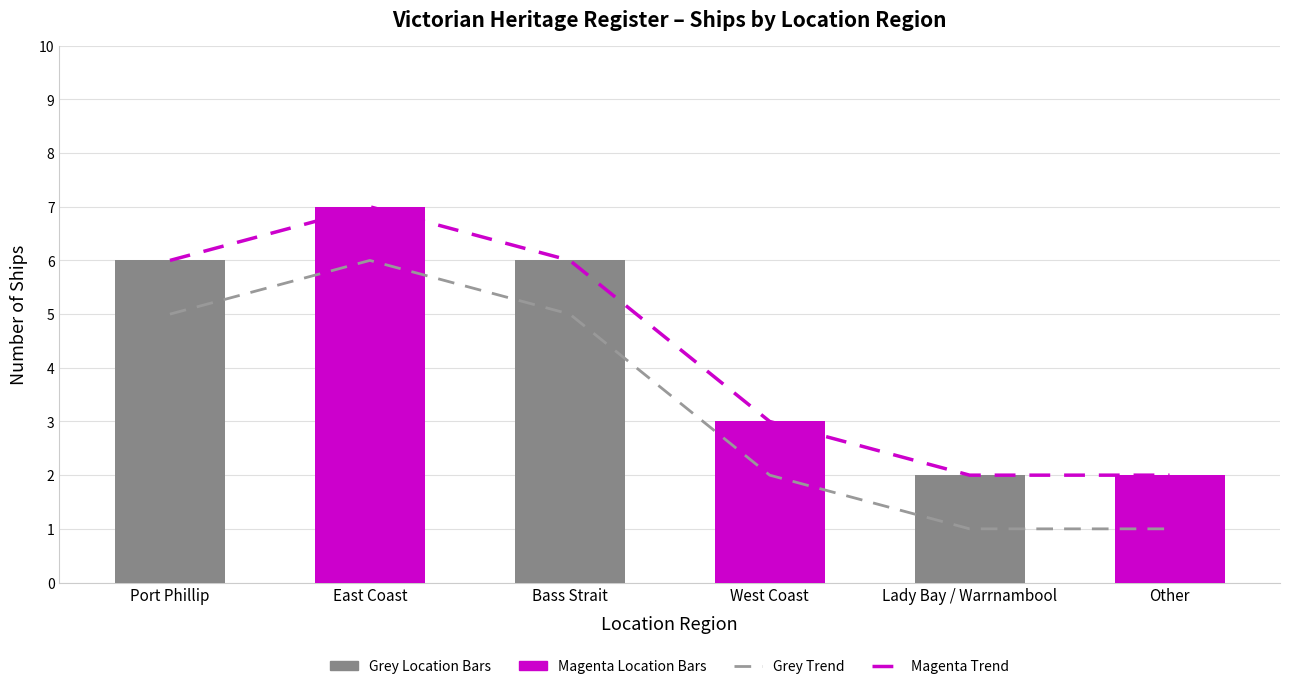

What is the value of the Count trend (Grey) bar at the 3rd from the left?

5